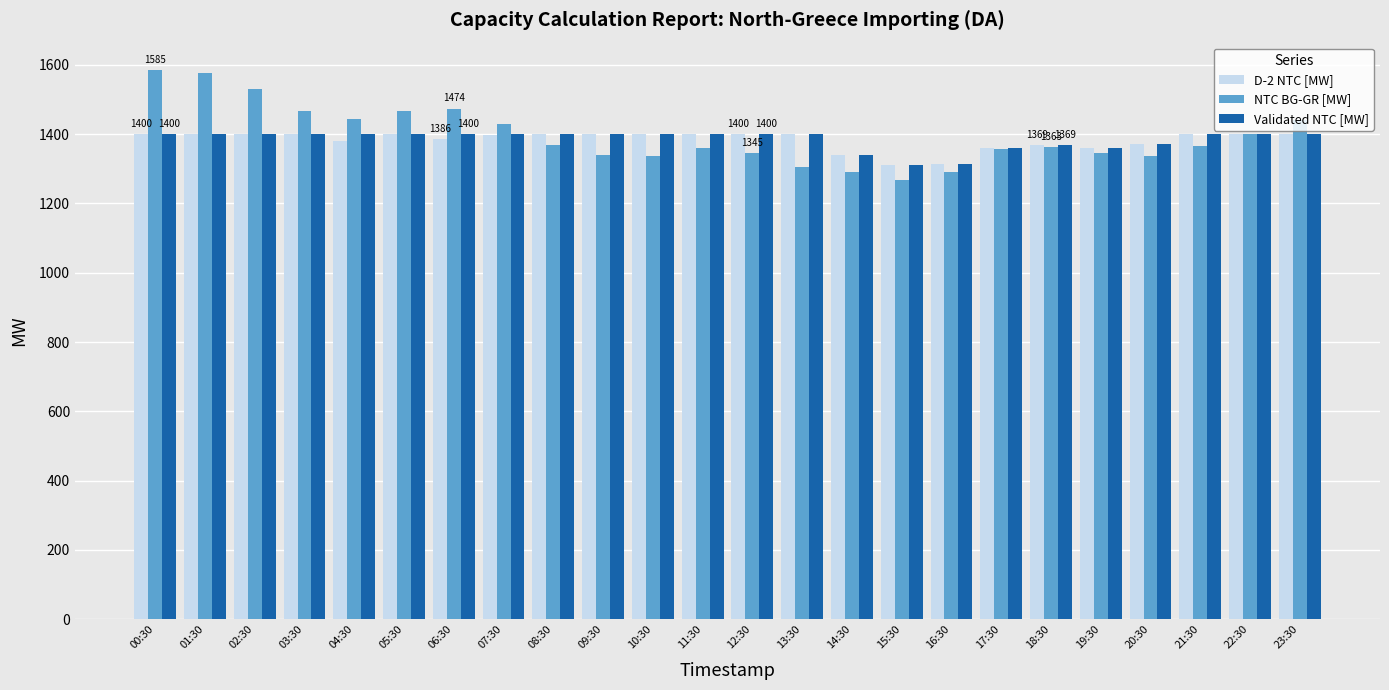

Read the D-2 NTC [MW] value at 14:30, to the nearest 5.

1340